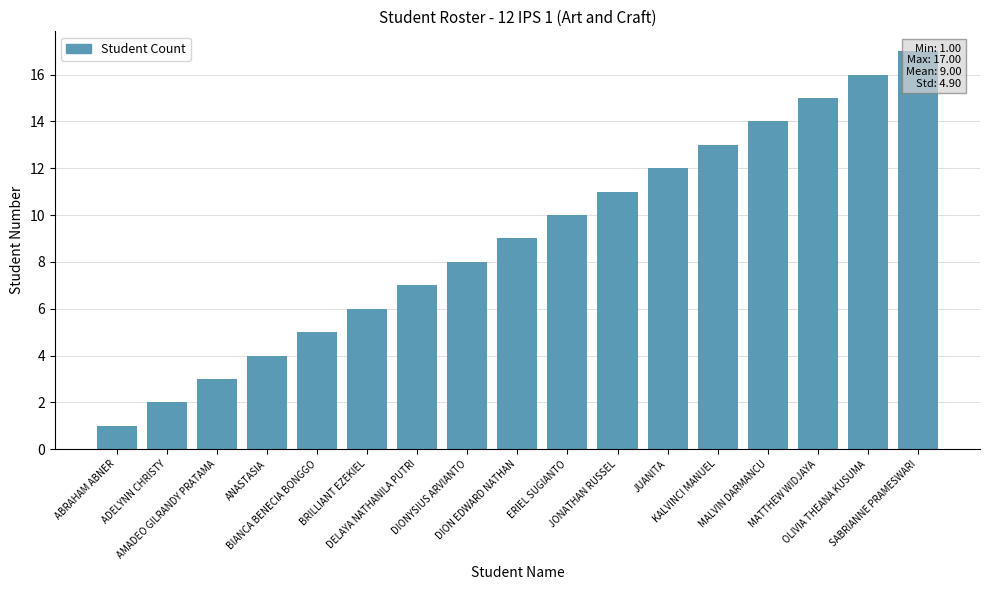

How many data points are less than 9?

8